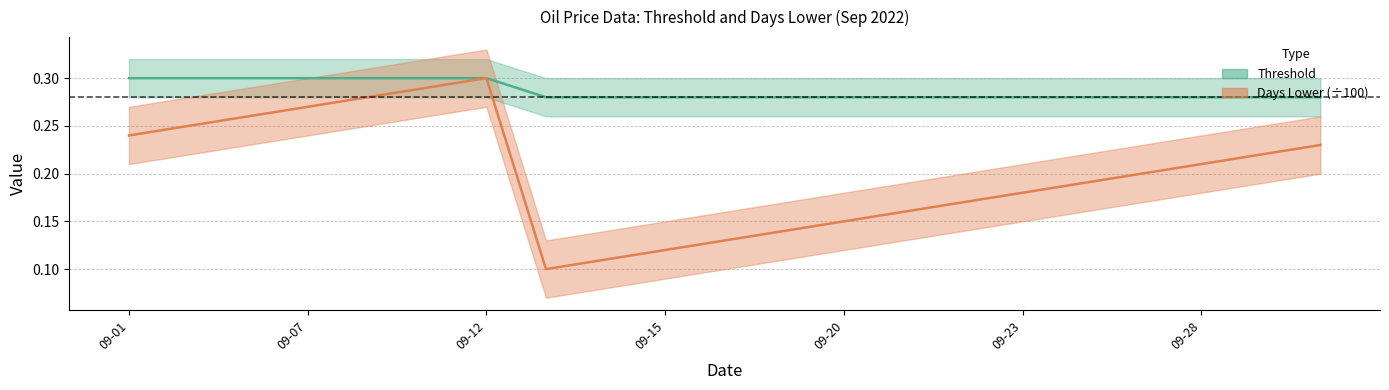

What is the total value across all series at 2022-09-06?

0.6